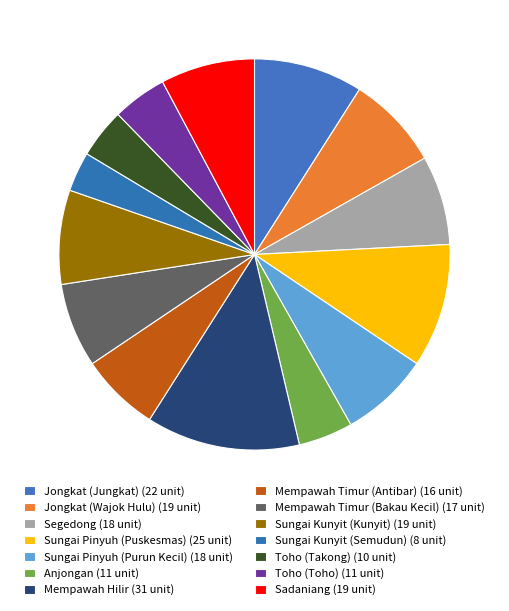

Which slice is the smallest?

Sungai Kunyit (Semudun)